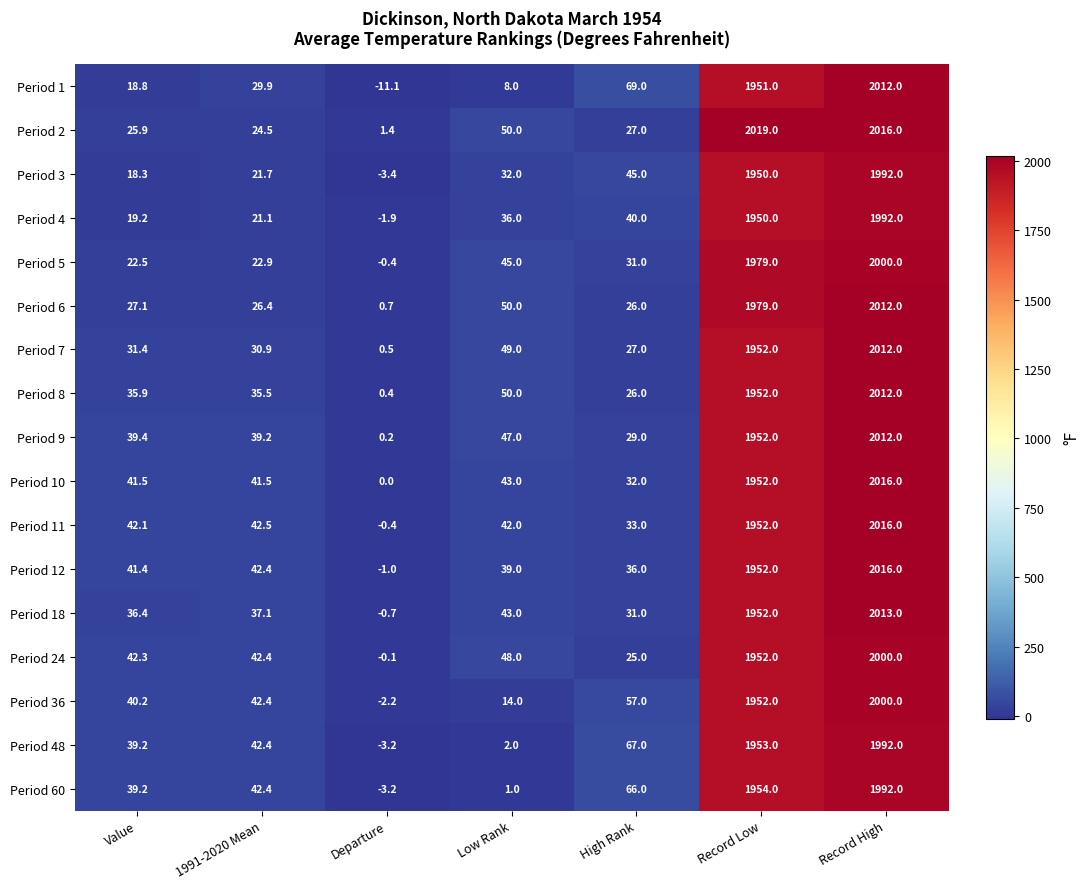

The value of Period 60 at Record Low is 1954.0. True or false?

True